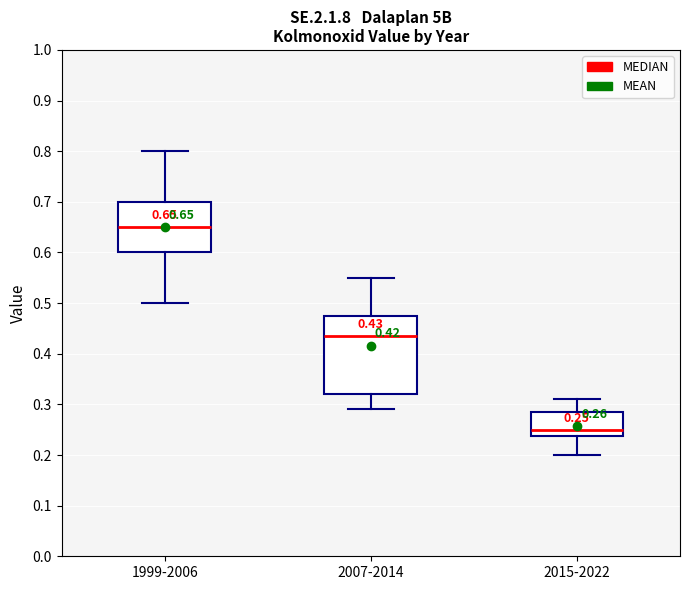

Comparing the boxes themselves (not the whiskers), which one is the tallest?

2007-2014